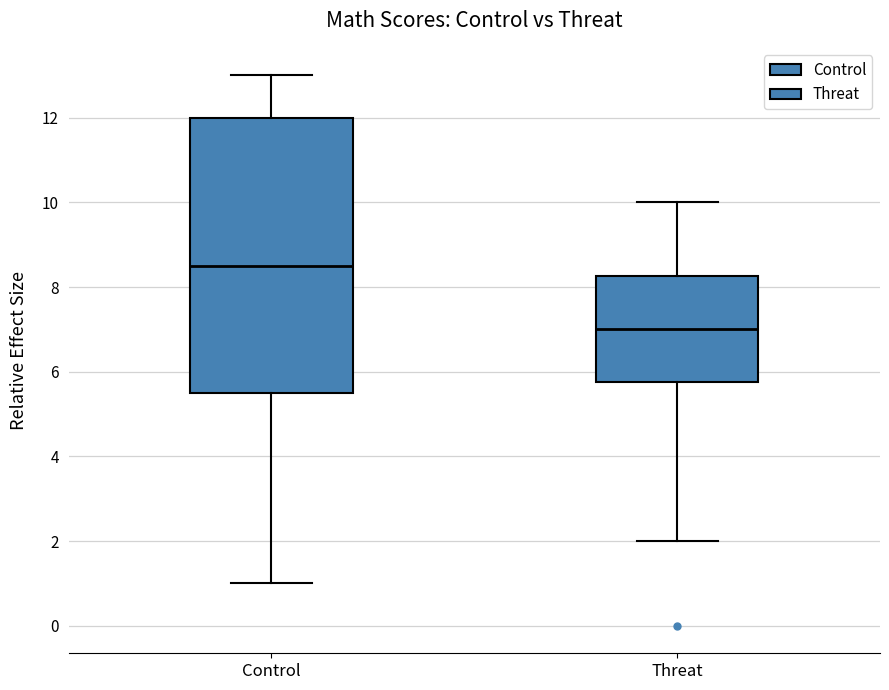

Reading left to right, transcribe this box plot: for each box, give where its median line is, the range the box spans, and where its two whiskers end, as read against the y-axis. The values are not printed on the chart, so give them approximately, as read against the axis.

Control: median 8.6, box 5.6 to 12.0, whiskers 1.0 to 13.0
Threat: median 7.0, box 5.8 to 8.2, whiskers 2.0 to 10.0